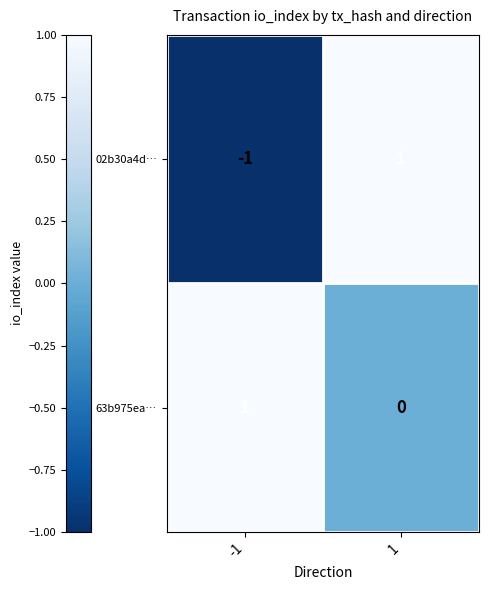

What is the total value across all series at 1?

1